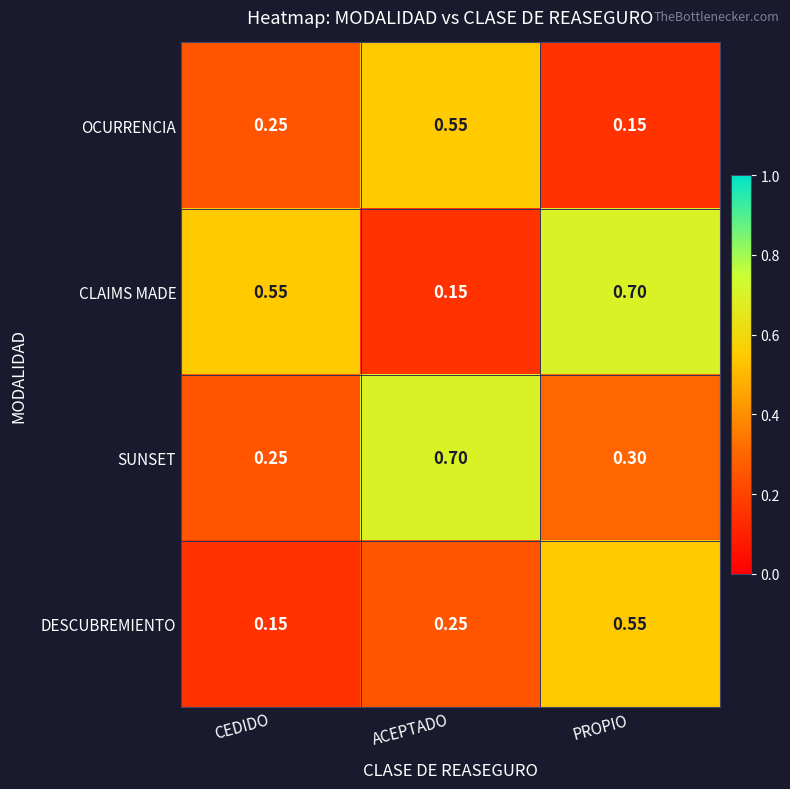

Where is DESCUBREMIENTO nearest to the value 0?

CEDIDO